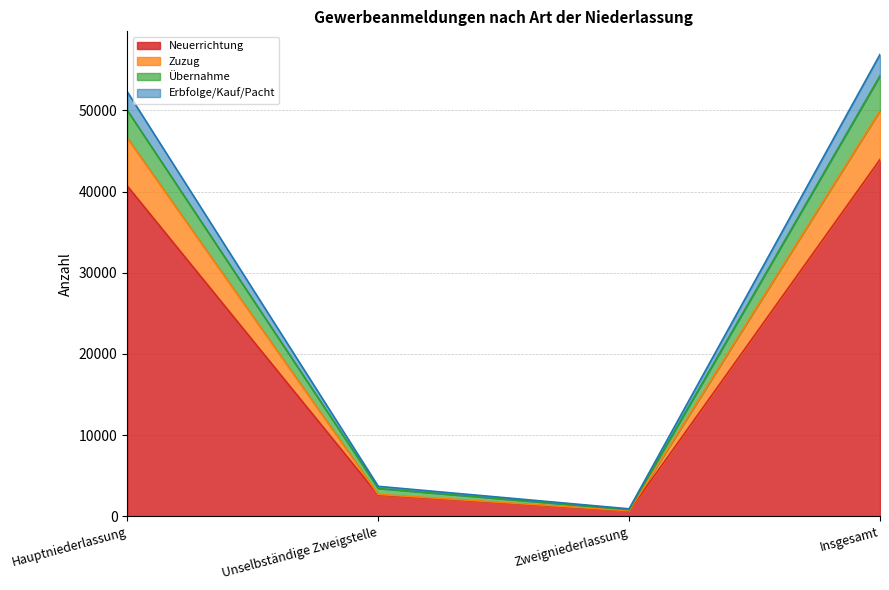

What is the label of the 3rd point from the left?

Zweigniederlassung